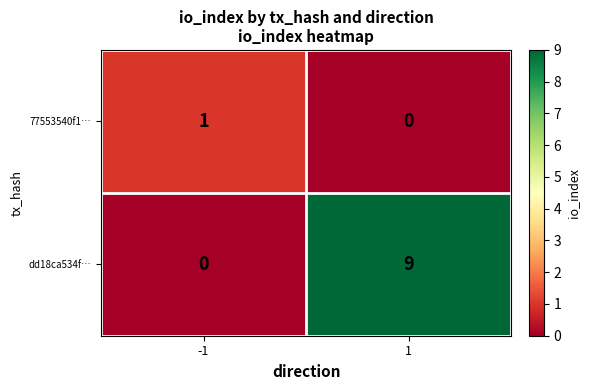

True or false: dd18ca534f… has a value of 0 at -1.

True